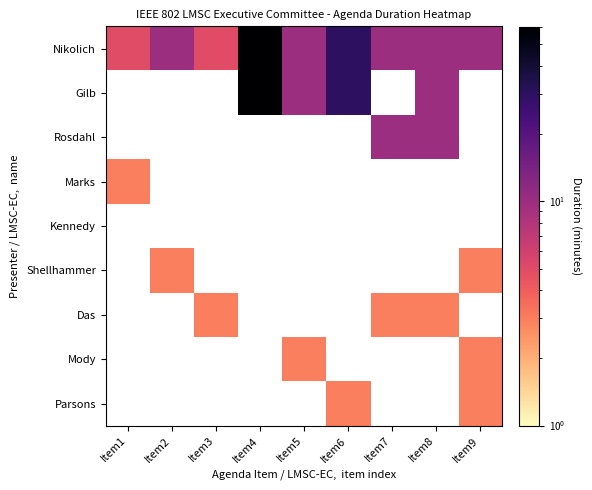

Is the value of Gilb at Item5 greater than the value of Das at Item1?

No